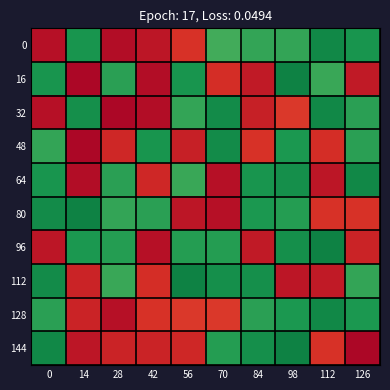

At which category is the sum across all series the highest?

42